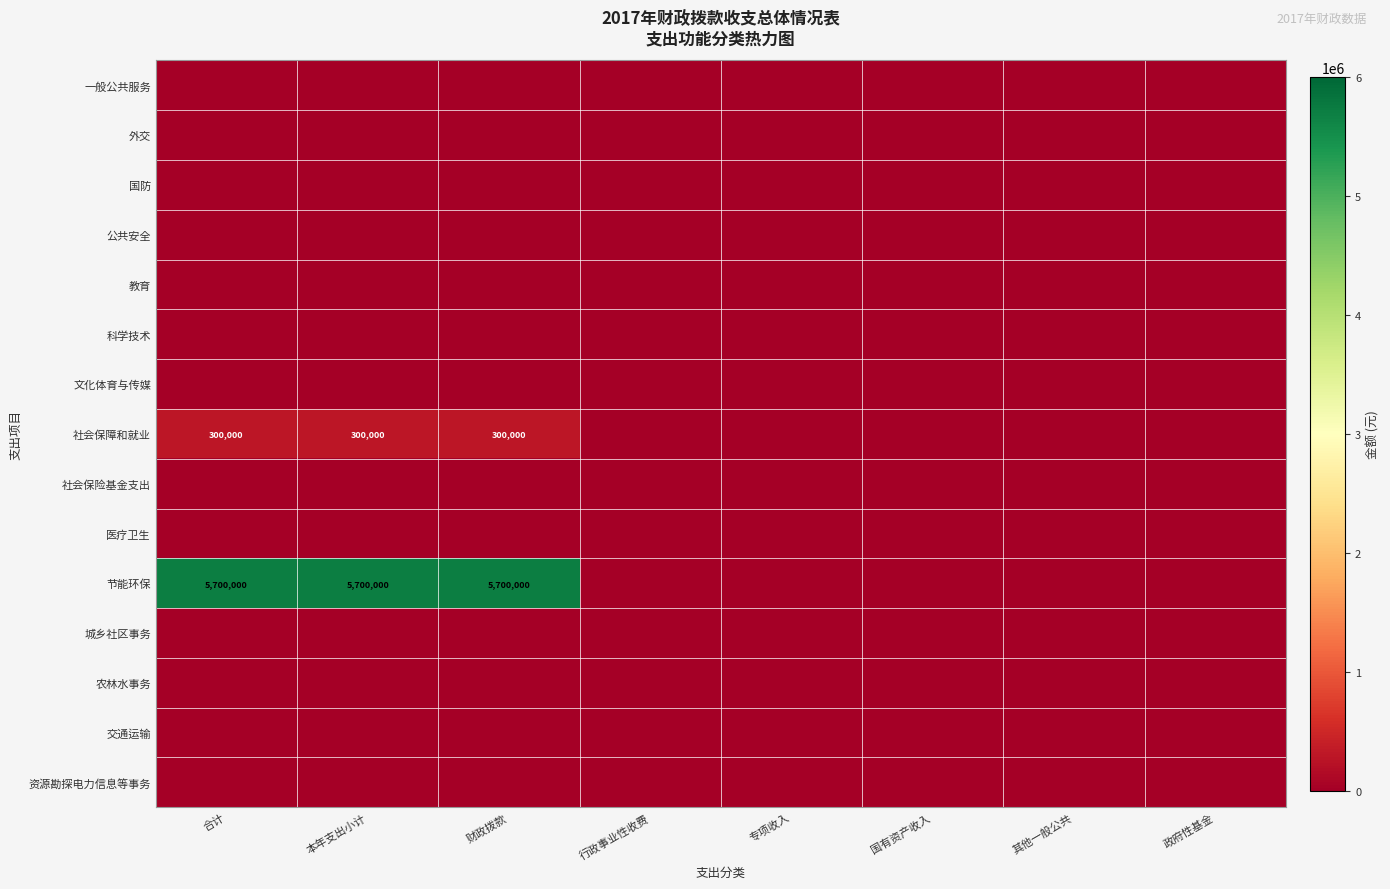

Is it true that 节能环保 equals 1682440 at 合计?

False